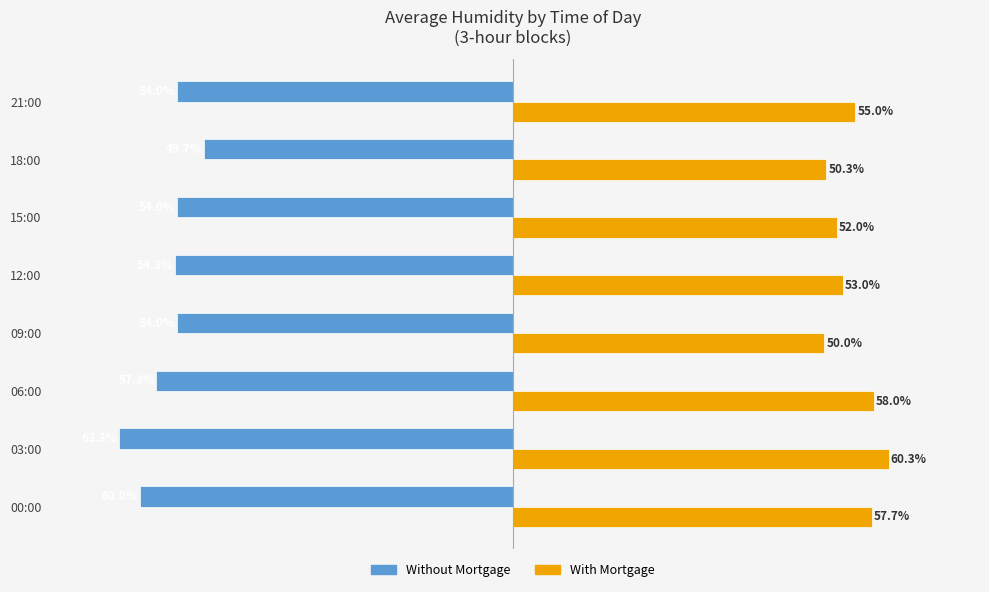

At which label is Without Mortgage closest to -56?

06:00